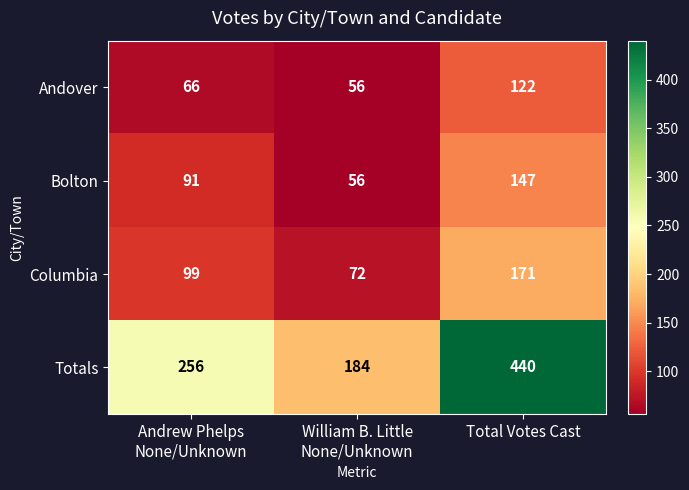

At Total Votes Cast, list the series in order from smallest to largest.

Andover, Bolton, Columbia, Totals